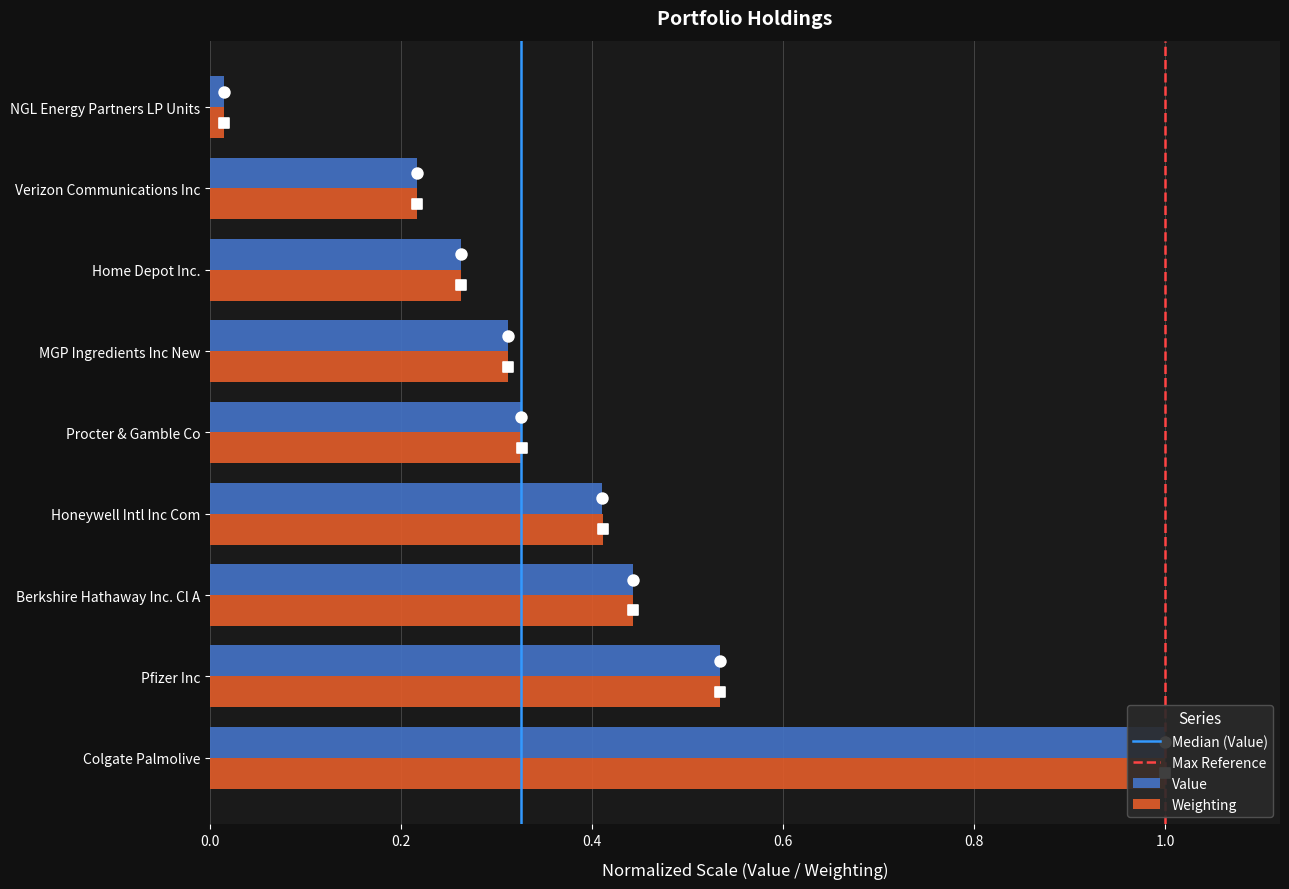

At how many categories does at least one series exceed 0?

9